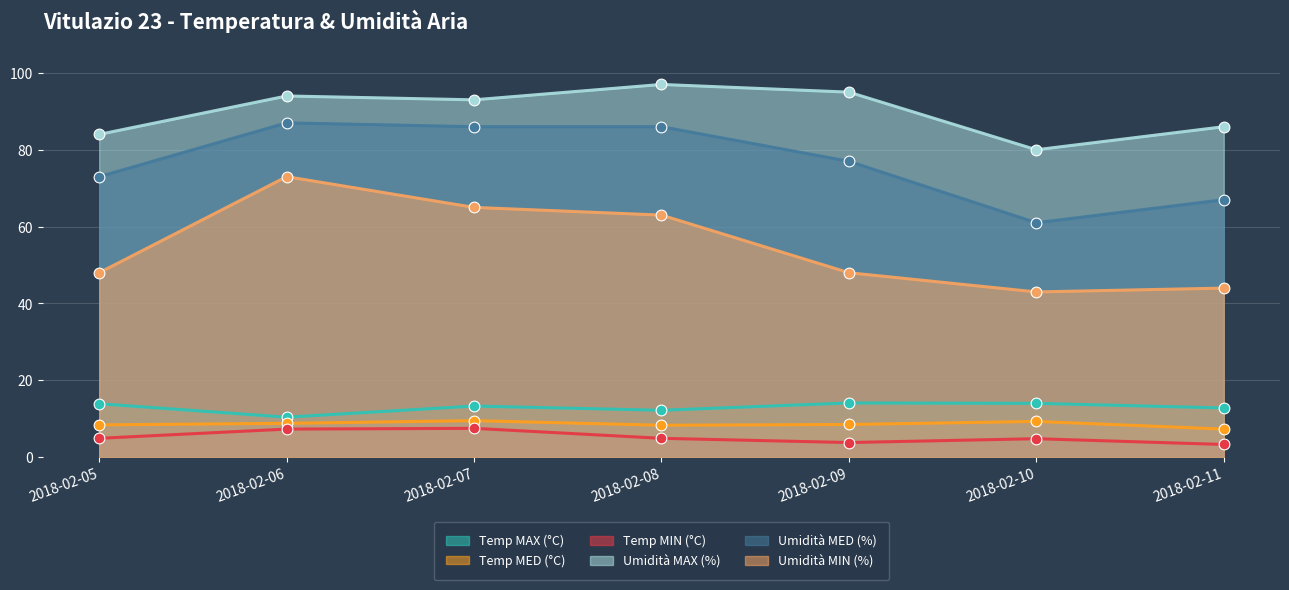

Which series has the largest Y range (max minus min)?

Umidità MIN (%)